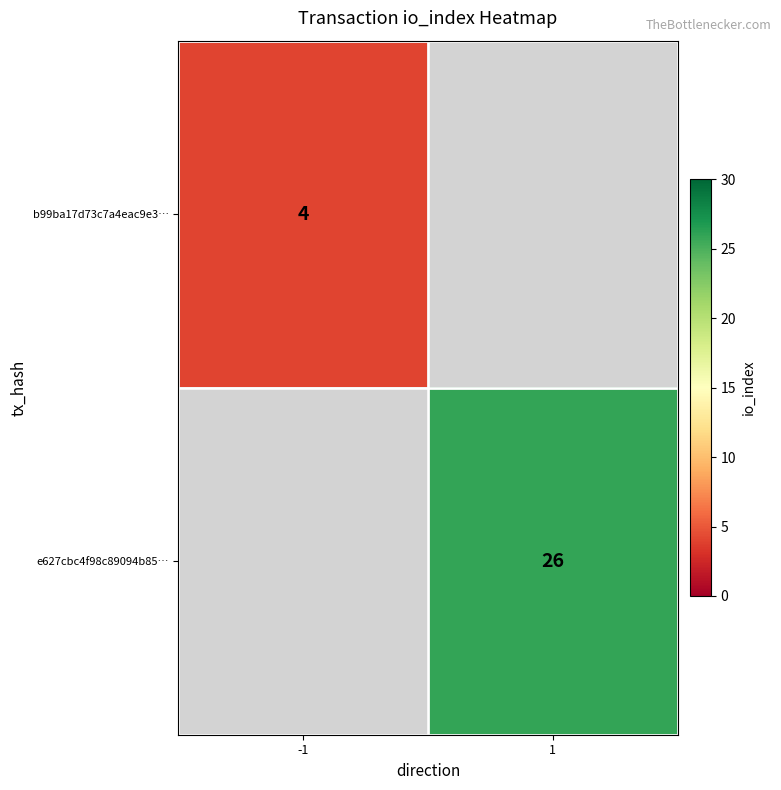

The b99ba17d73c7a4eac9e3… series shows 2 at -1. True or false?

False